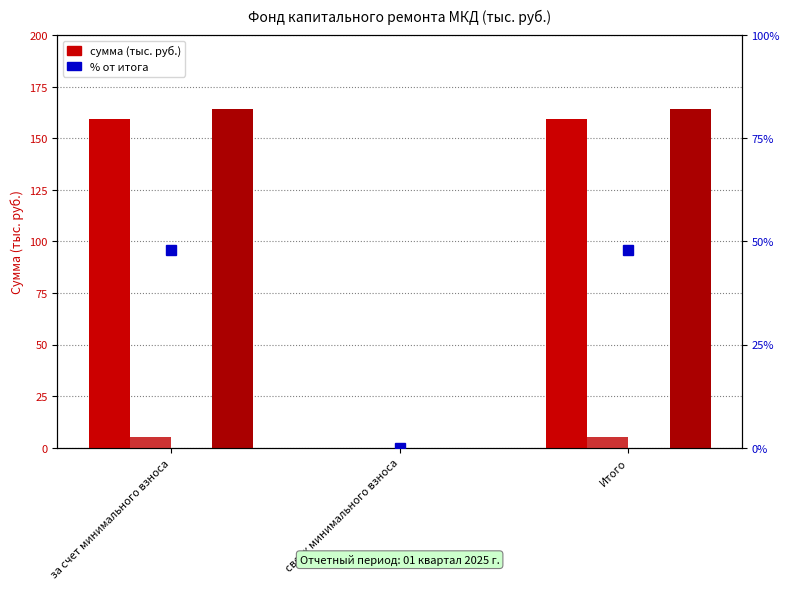

The Остаток на начало series shows 52.1 at за счет минимального взноса. True or false?

False